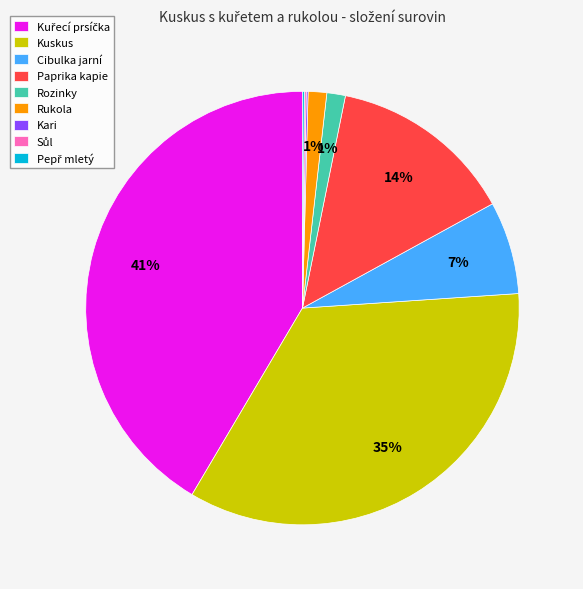

Is there a majority slice in this chart?

No